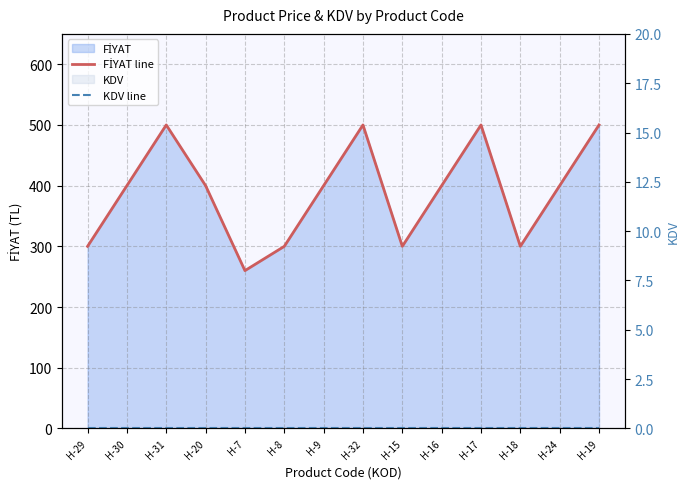

What is the label of the 8th point from the right?

H-9